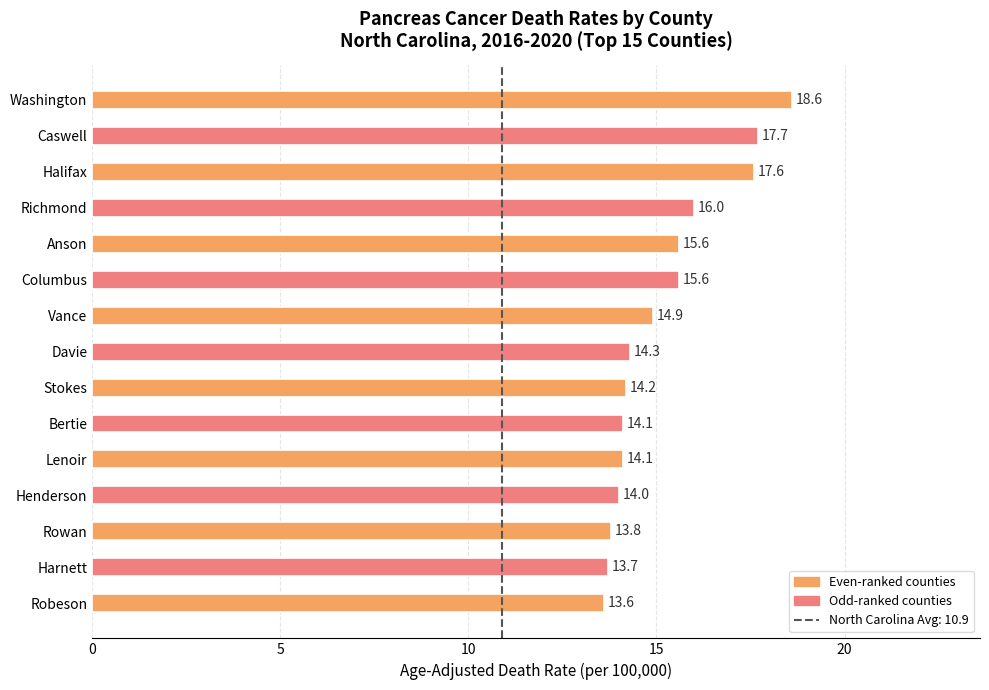

At which label is the value closest to 16?

Richmond